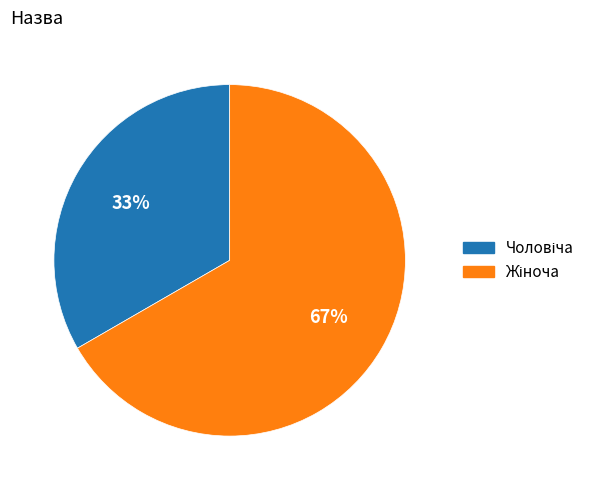

To the nearest percent, what is the average slice percentage?

50%